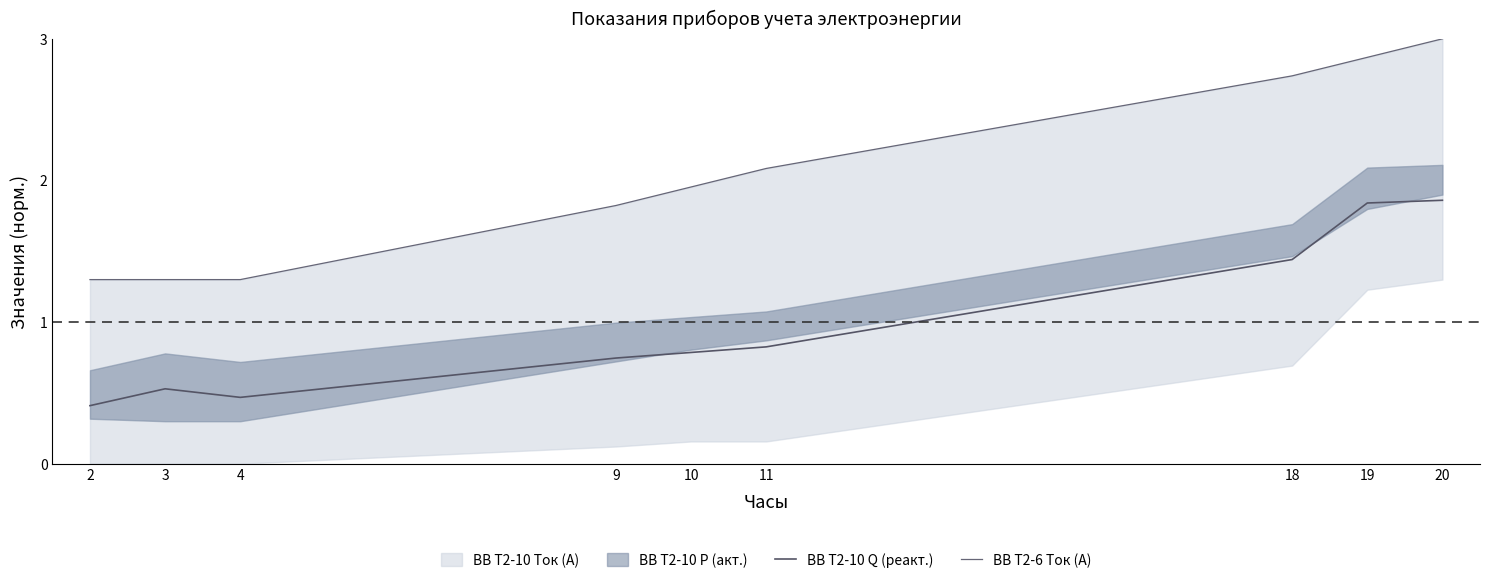

True or false: ВВ Т2-6 Ток (А) and ВВ Т2-10 Q (реакт.) intersect in this chart.

False